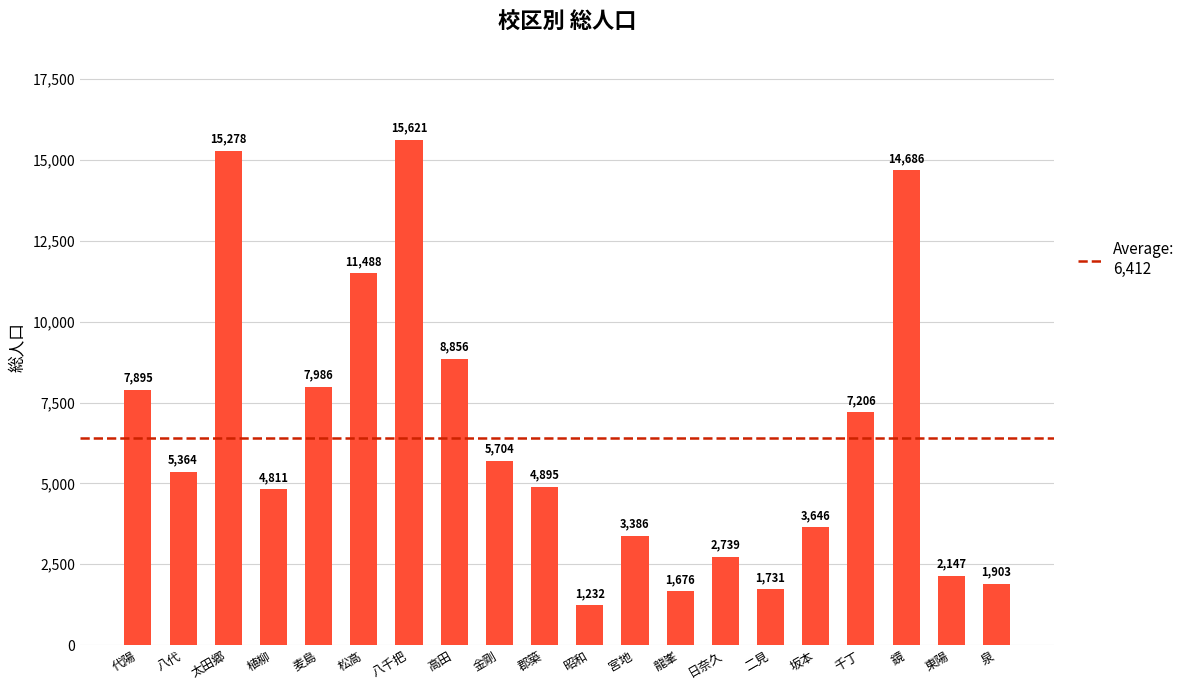

What is the minimum value shown in the chart?

1232